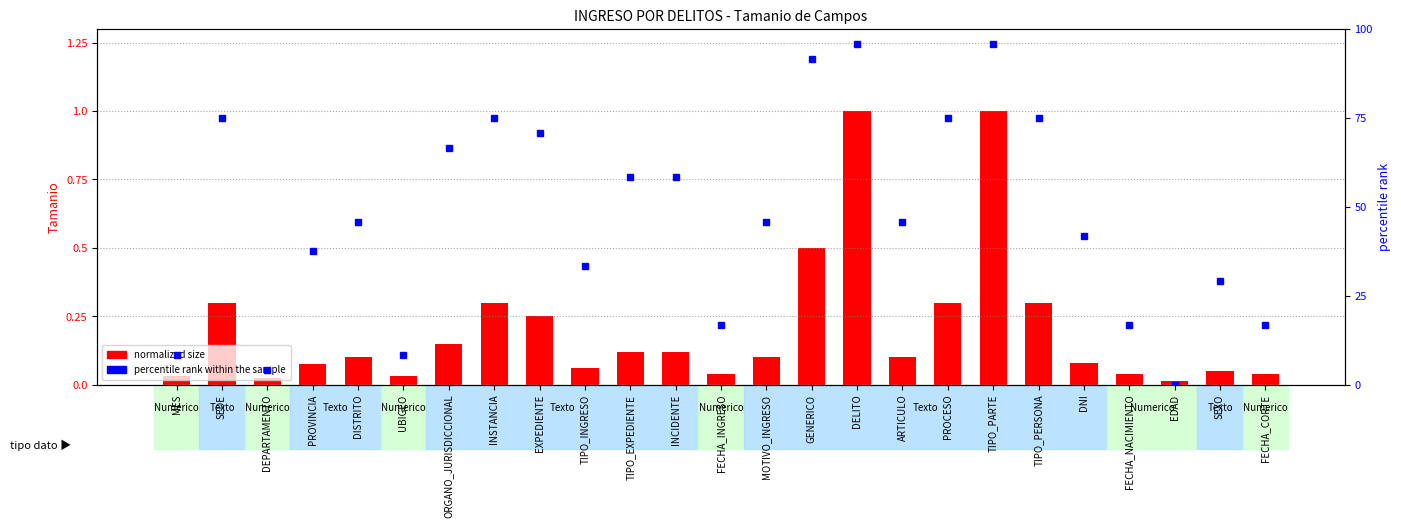

What is the greatest value displayed?

1.0